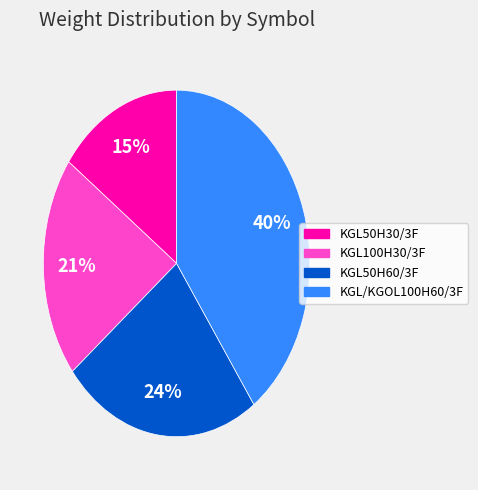

True or false: KGL50H30/3F accounts for 15% of the total.

True